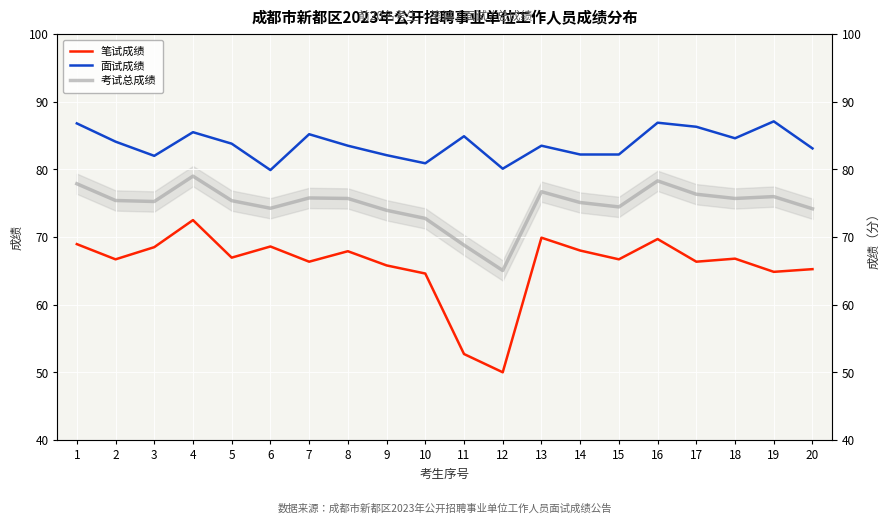

What is the minimum value for 考试总成绩?

65.0